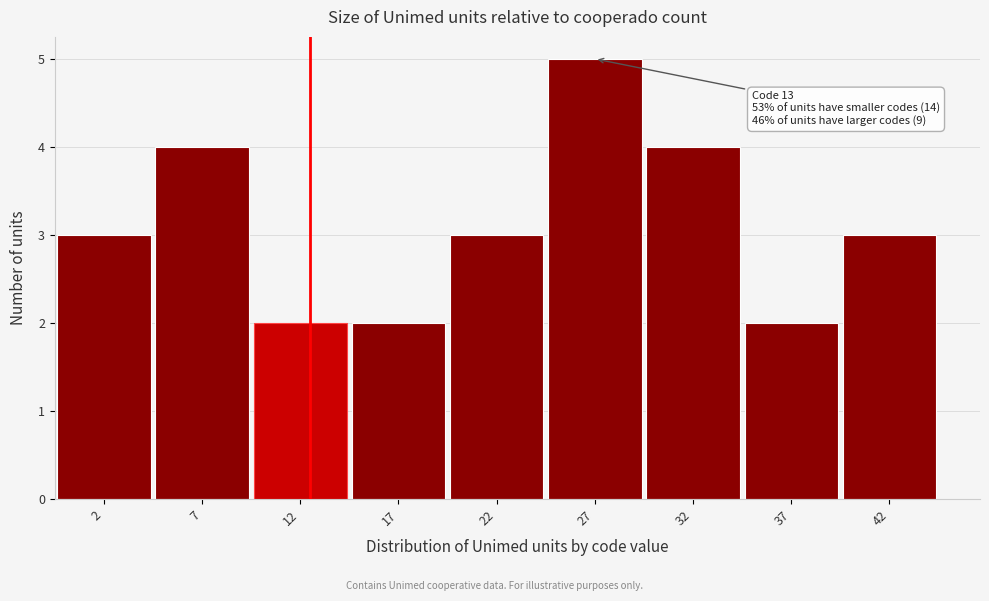

Reading left to right, extract all data points from this chart.

3	4	2	2	3	5	4	2	3